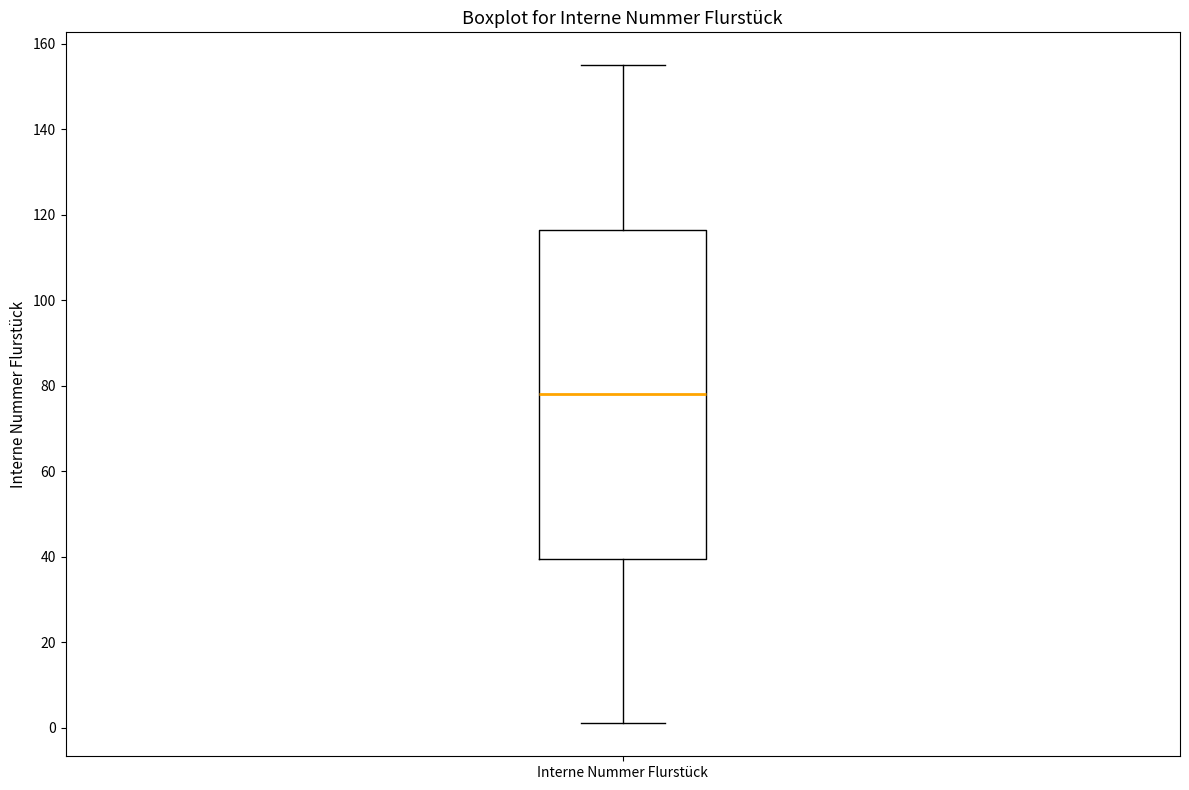

Where is the upper edge of the box for Interne Nummer Flurstück on the y-axis? The values are not printed on the chart, so give them approximately, as read against the axis.

116